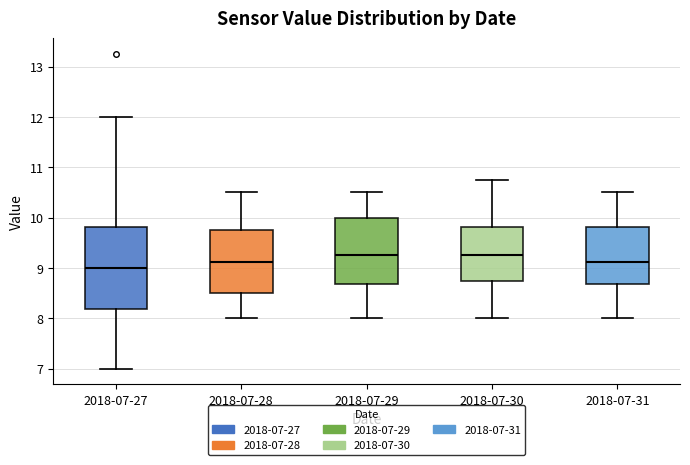

Which box is the tallest, from its lower edge to its upper edge?

2018-07-27